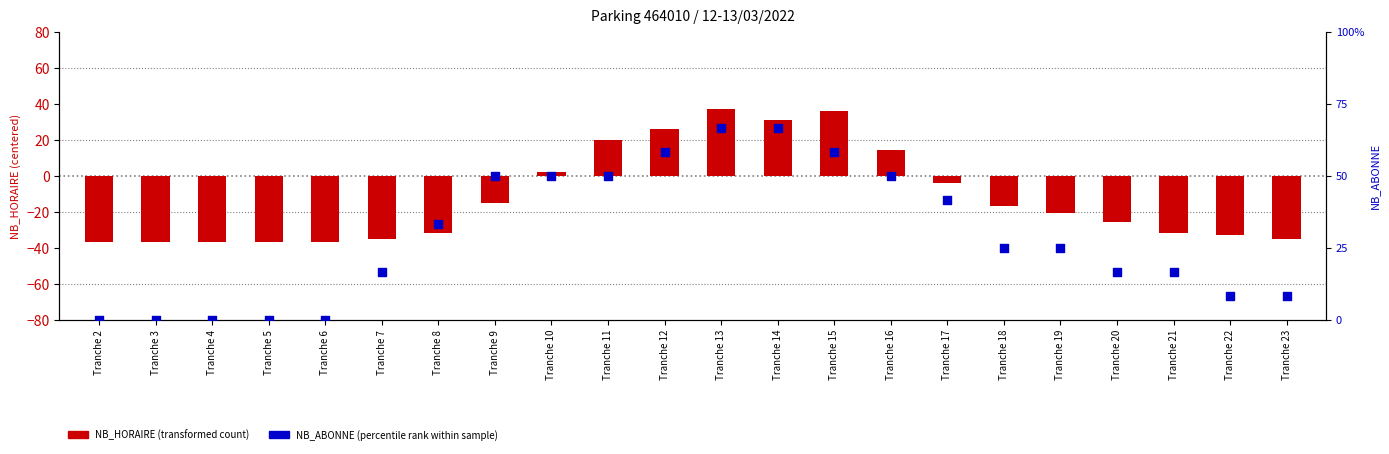

Which series contains the lowest Y value?

NB_HORAIRE (transformed count)